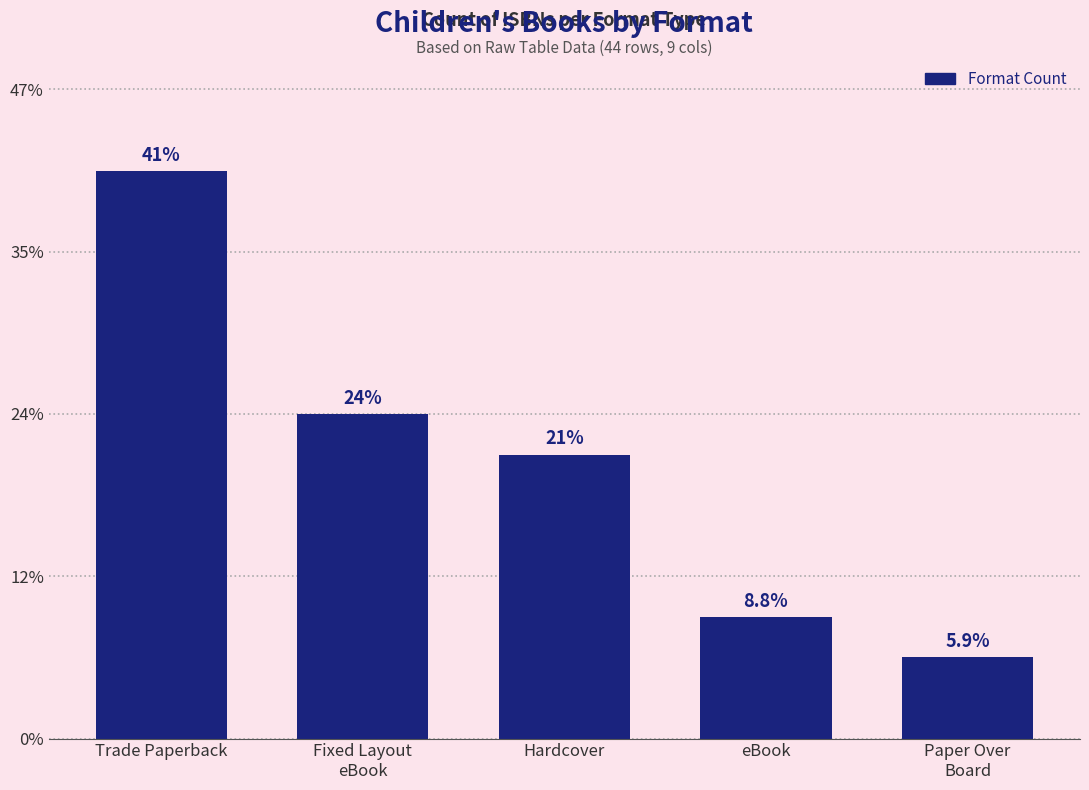

The chart shows a value of 10 at Hardcover. True or false?

False